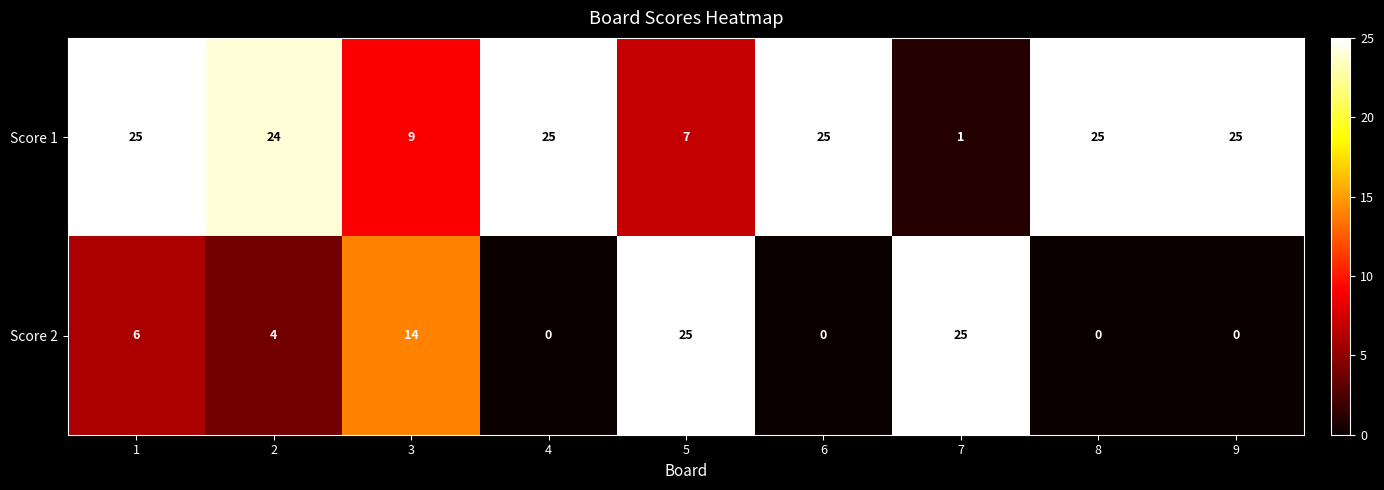

How many series are shown in this chart?

2